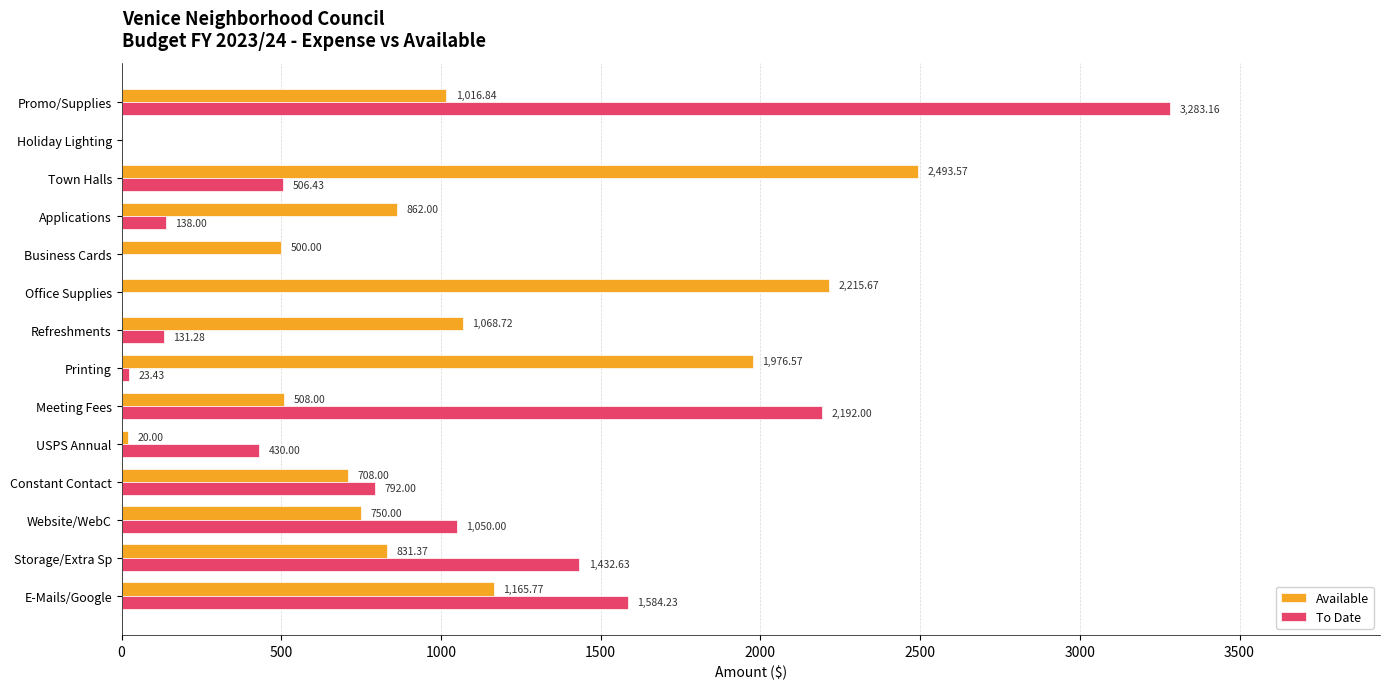

Count the number of categories in the chart.

14